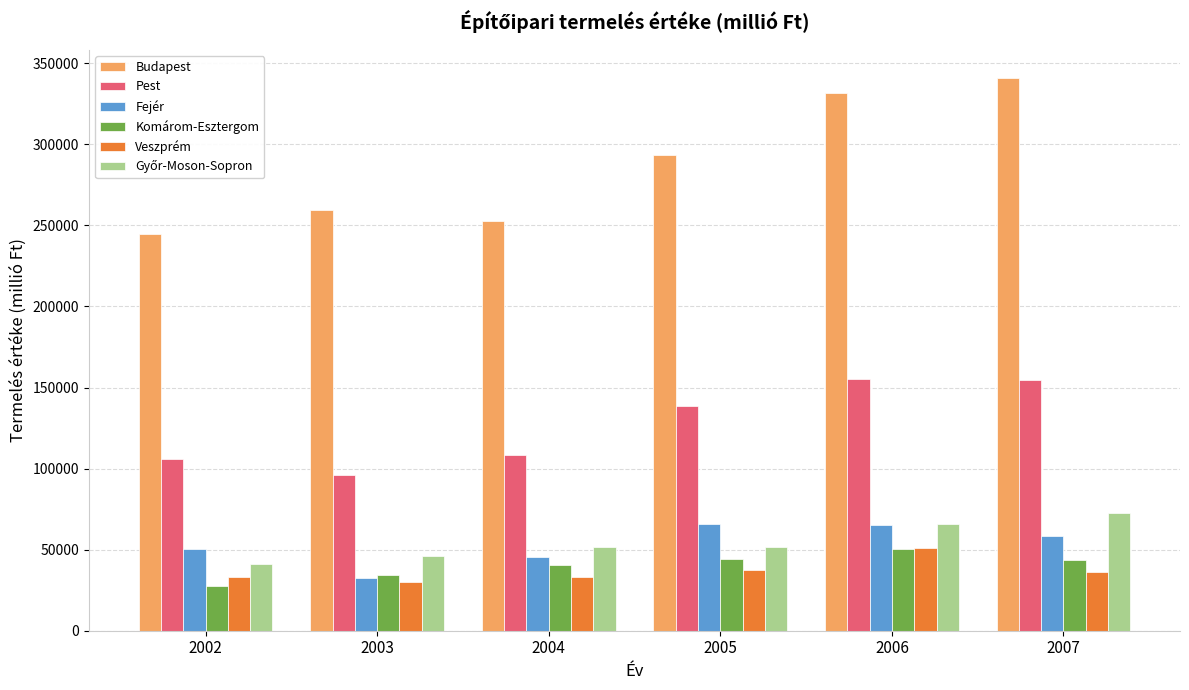

The Pest series shows 96167 at 2003. True or false?

True